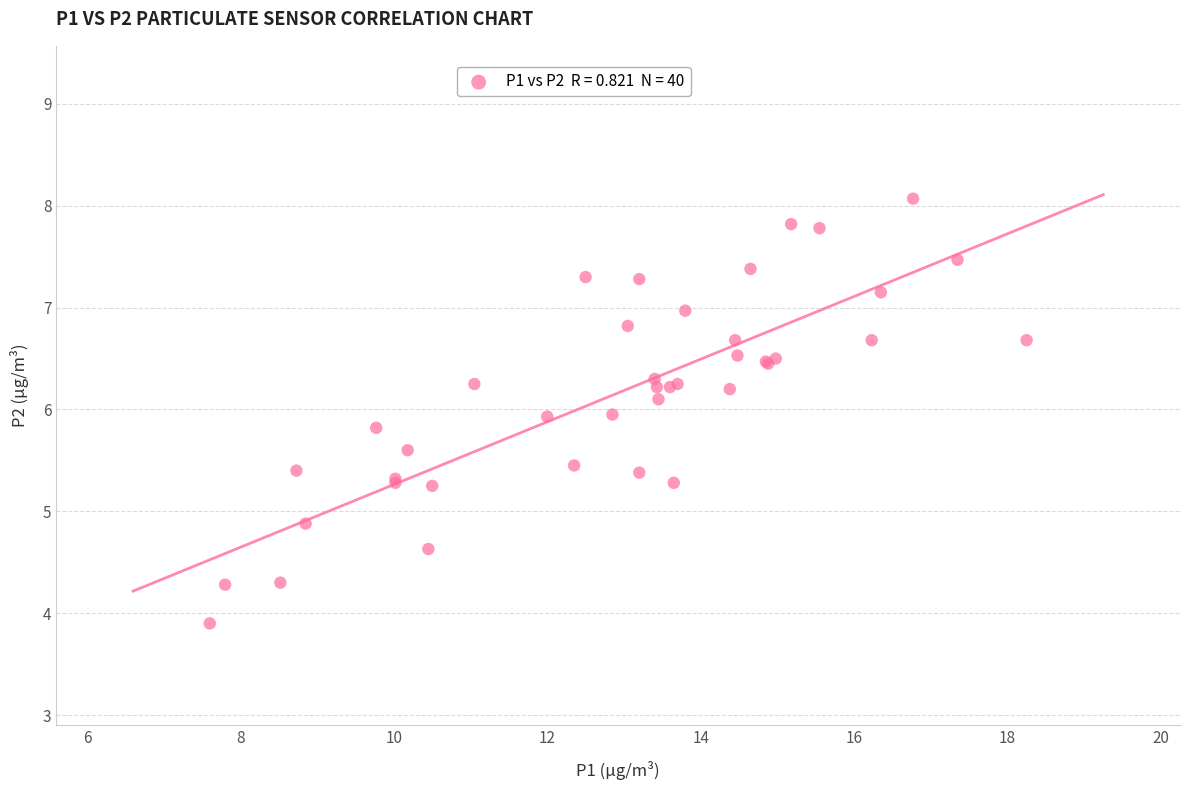

What Y value in the scatter plot is closest to 5?

4.9